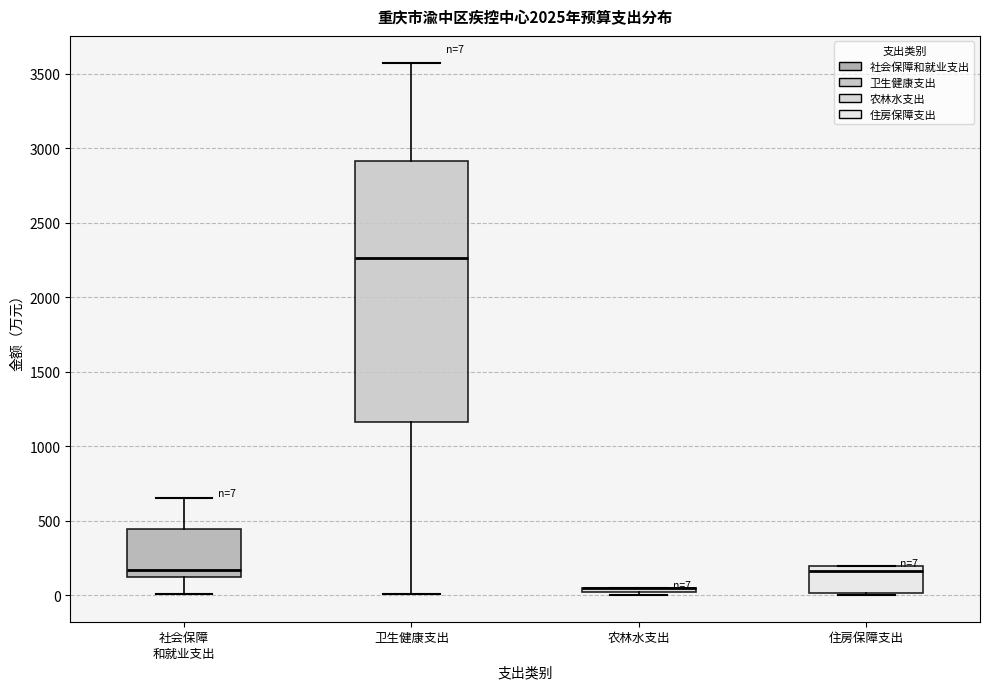

Which box is the tallest, from its lower edge to its upper edge?

卫生健康支出